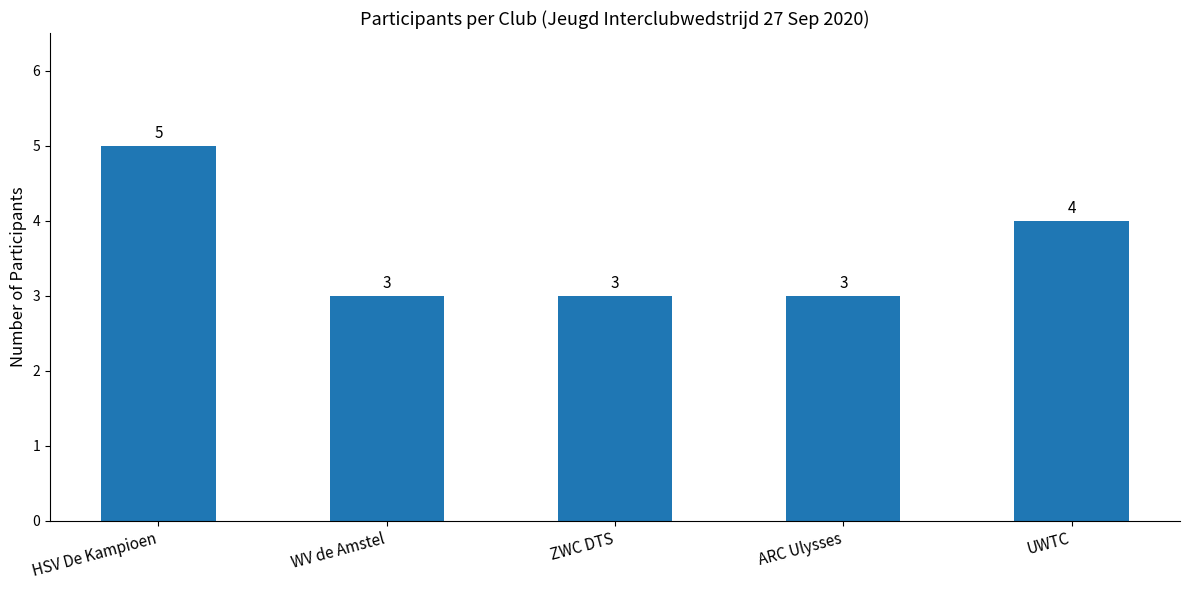

How many bars are there in total?

5